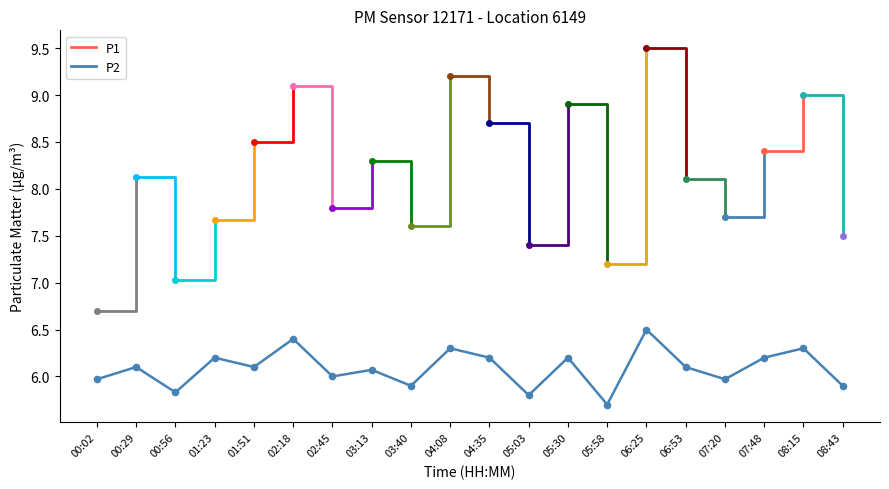

What is the ratio of the value at 07:48 to the value at 04:35?

1.0